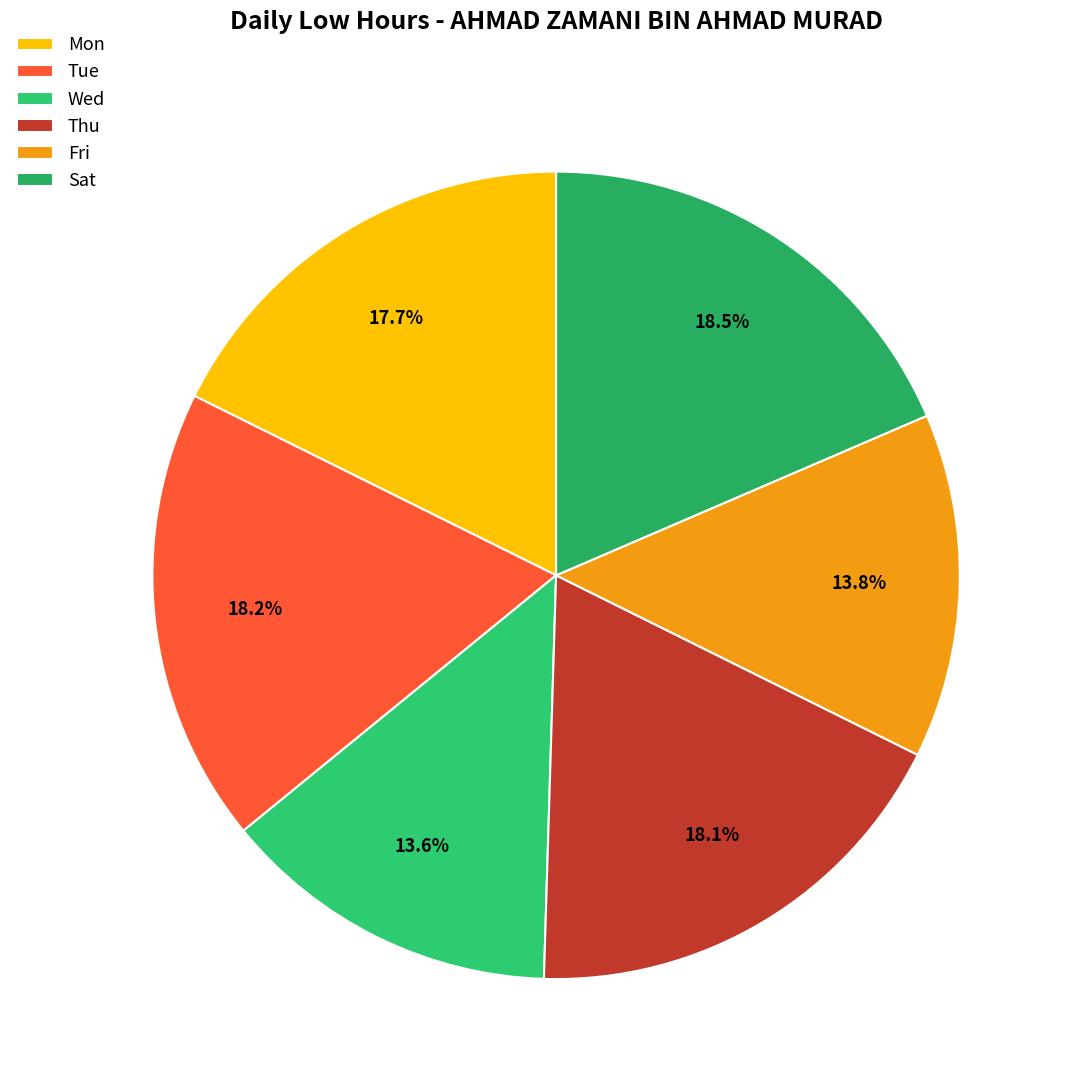

How many segments does this pie chart have?

6